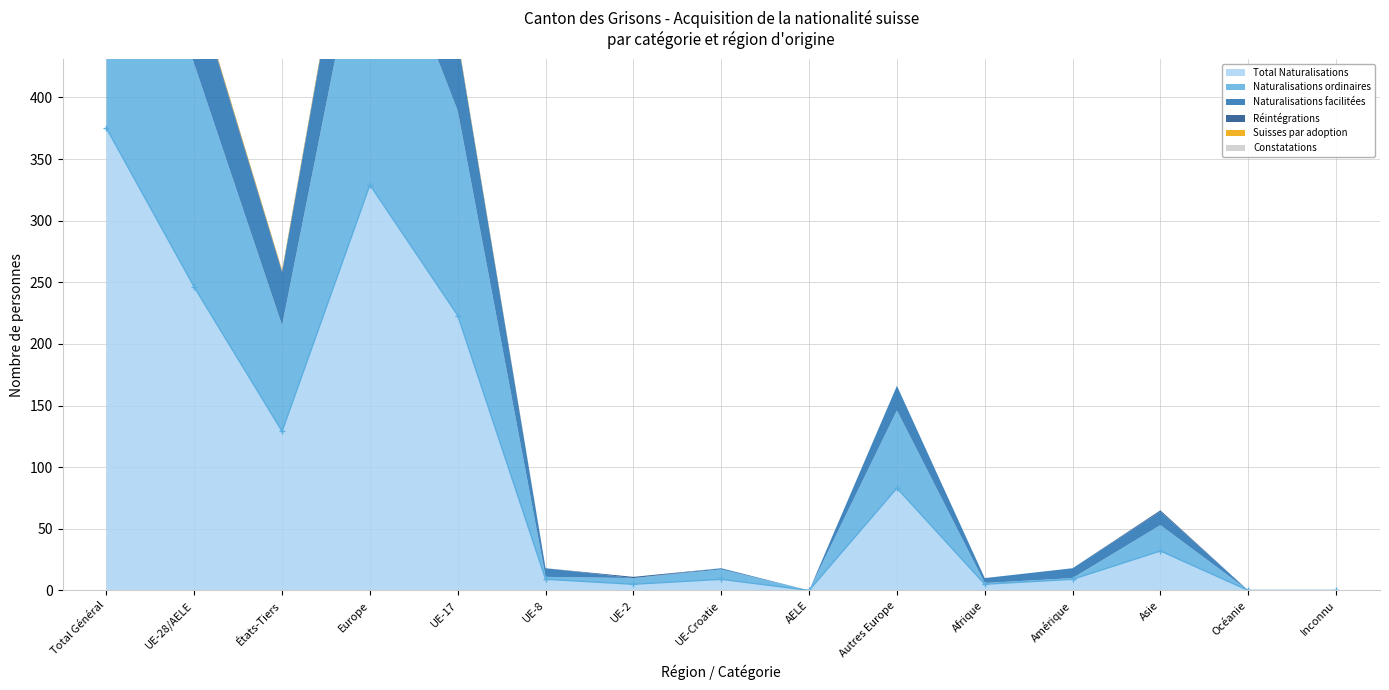

True or false: Total Naturalisations has more than 1 interior local peaks.

True